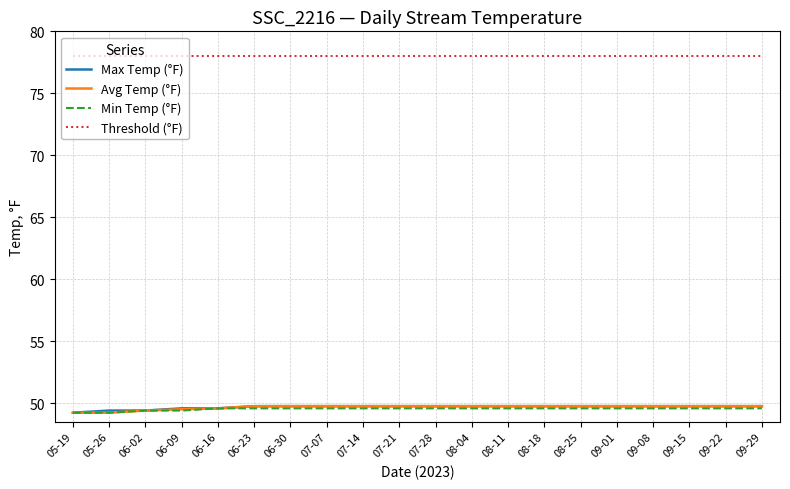

What is the minimum value shown in the chart?

49.2